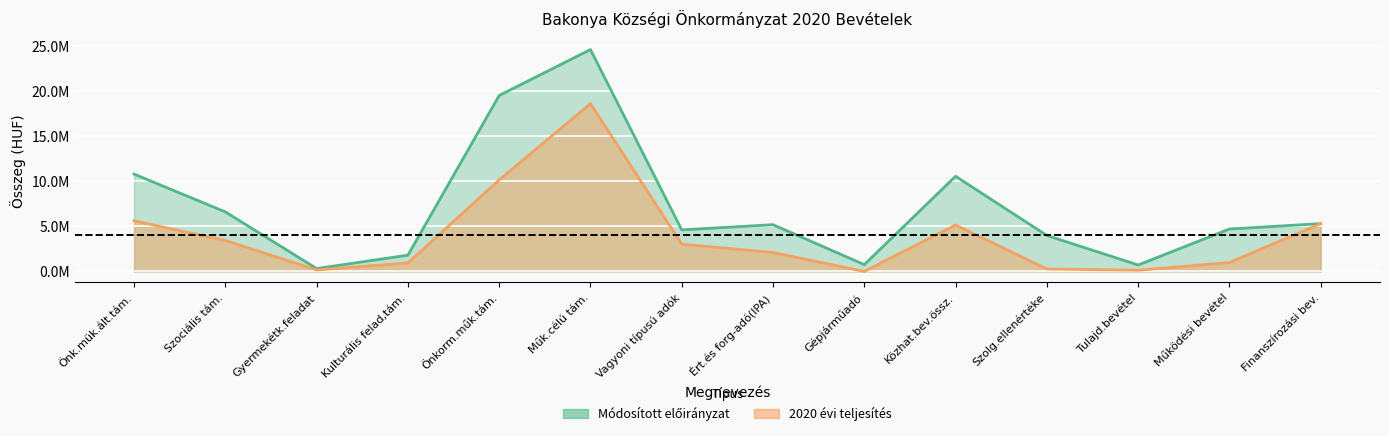

What is the total value across all series at Tulajd.bevétel?

840050